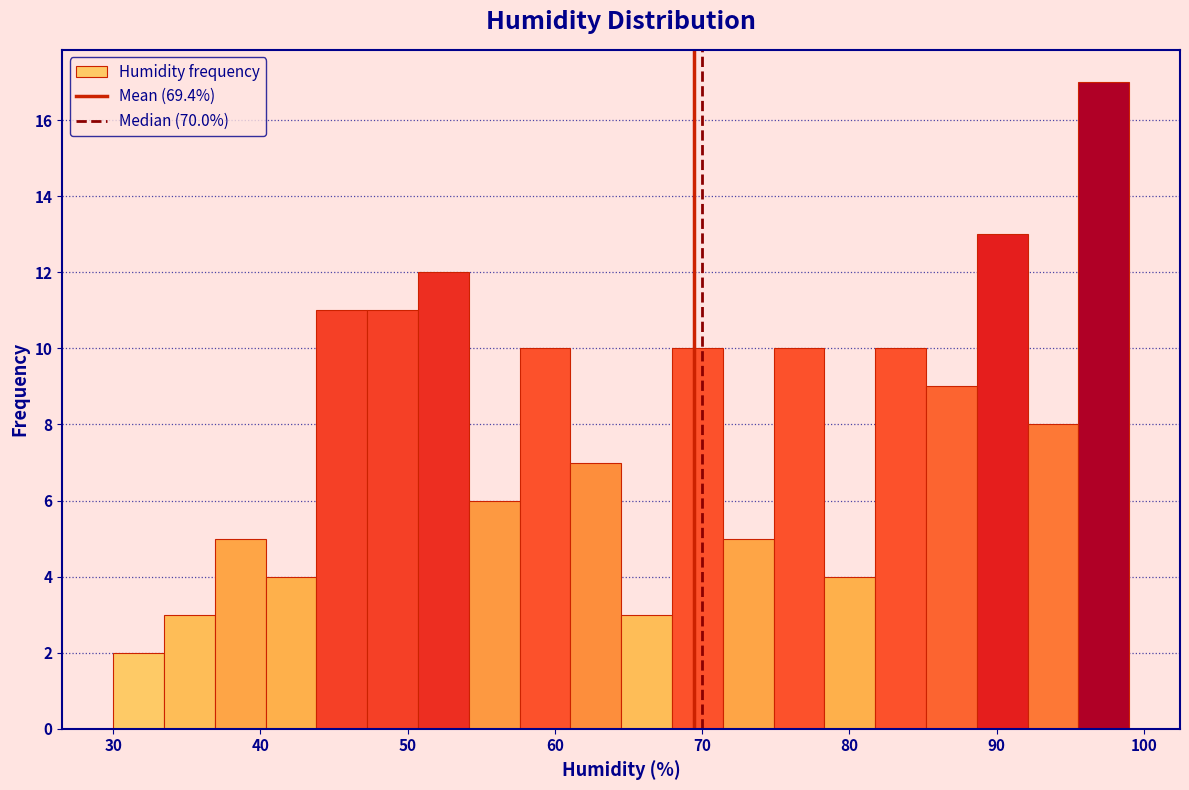

Read against the x-axis, roughly where is the centre of the tallest bar?

97